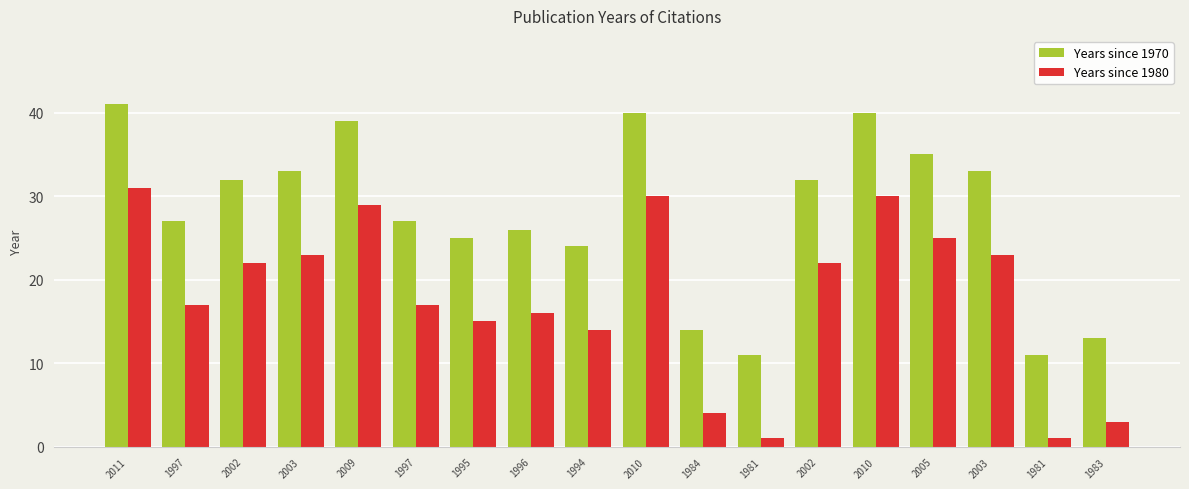

What is the approximate value of Years since 1980 at 2010, to the nearest 5?

30